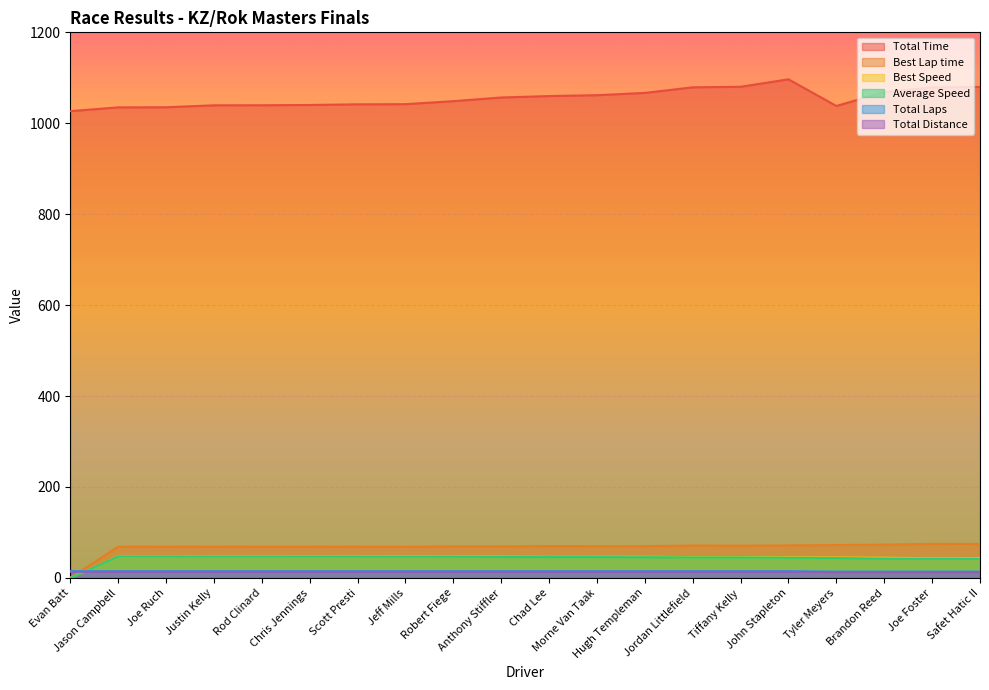

What is the total value across all series at Anthony Stiffler?

1247.2